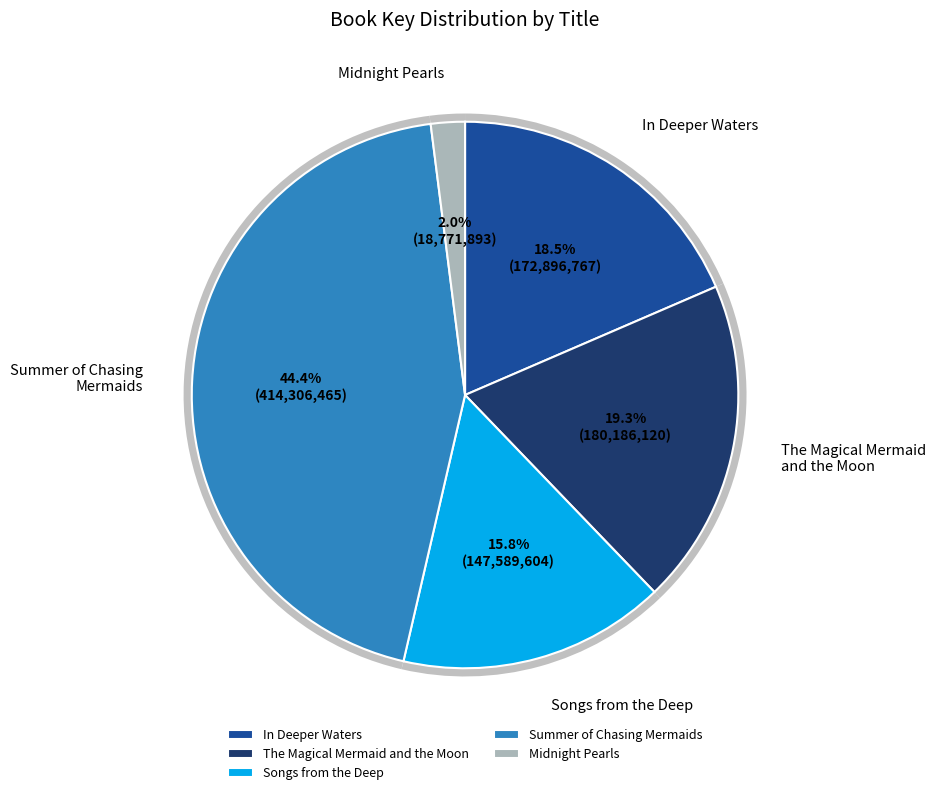

Which has a higher value, In Deeper Waters or Midnight Pearls?

In Deeper Waters